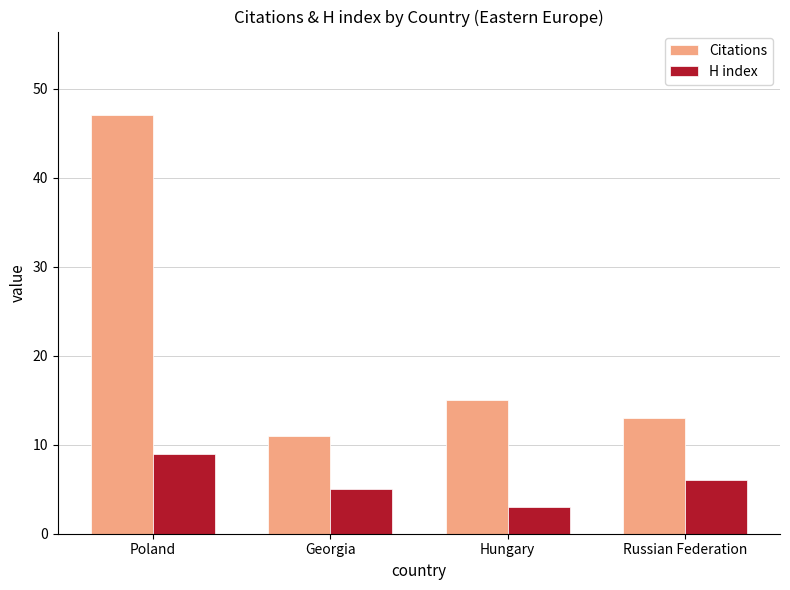

What is the total value across all series at Hungary?

18